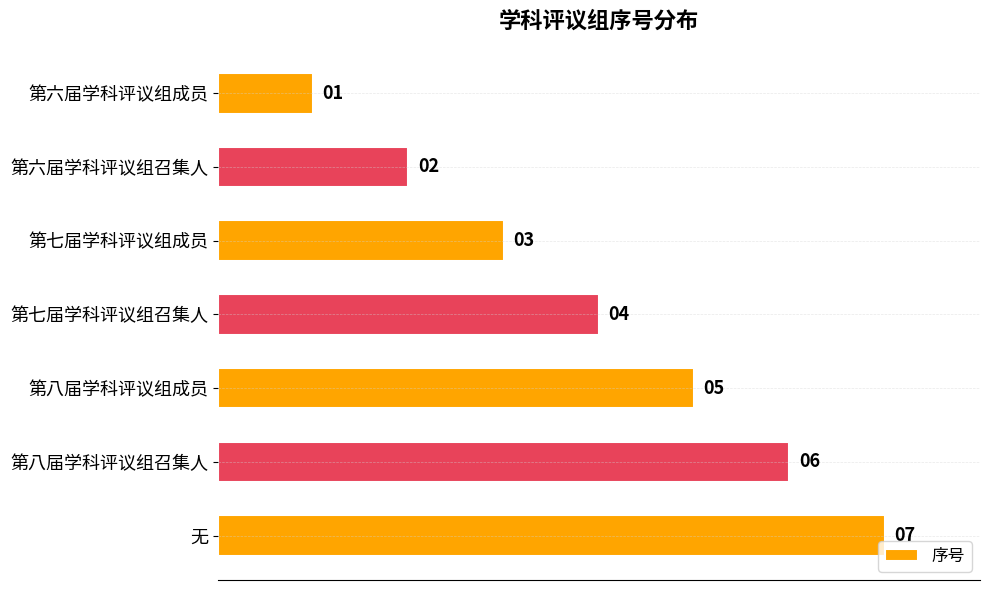

Count the number of data series in this chart.

1